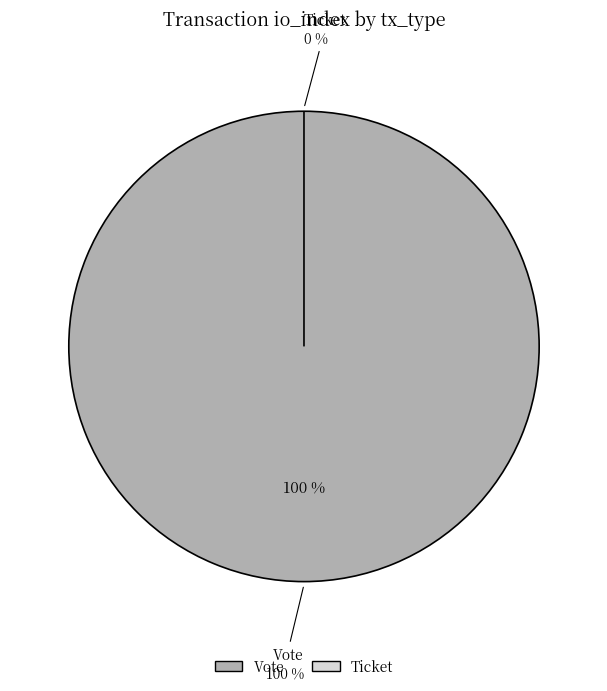

Count the number of slices in the pie.

2